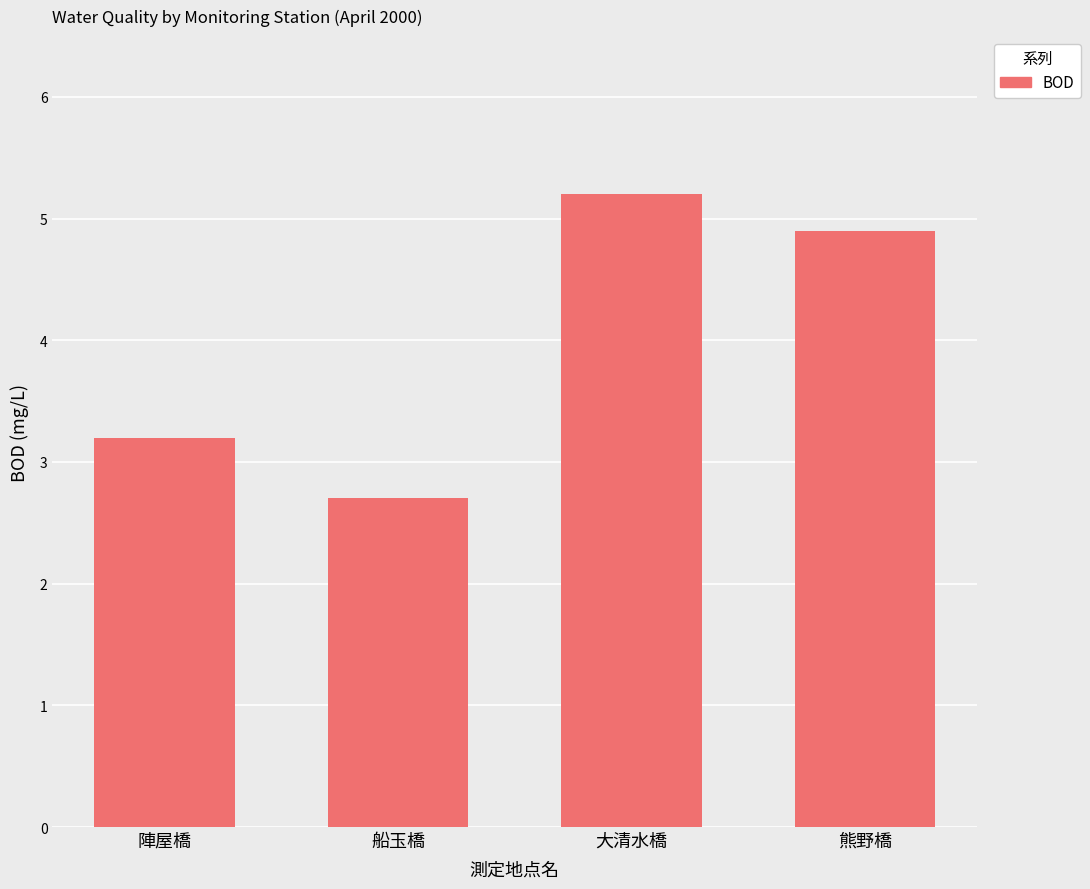

What is the ratio of the value at 陣屋橋 to the value at 船玉橋?

1.2